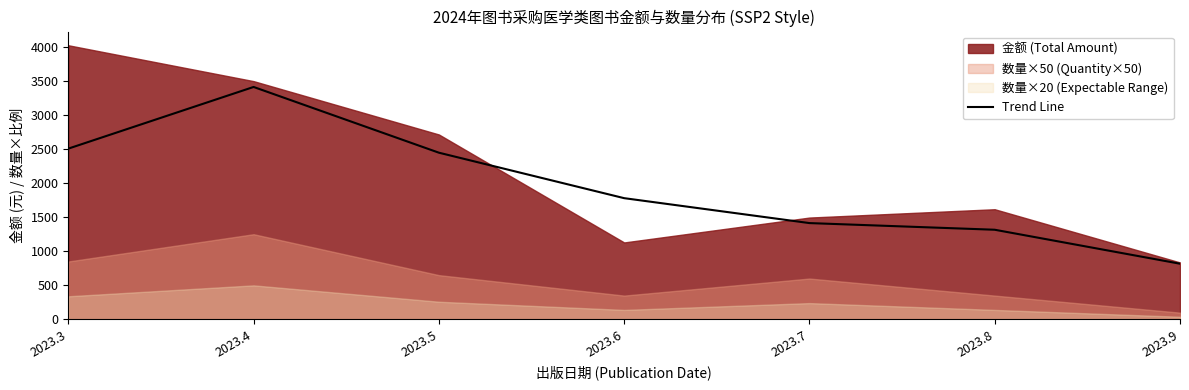

What is the ratio of the value at 2023.4 to the value at 2023.6?

1.9